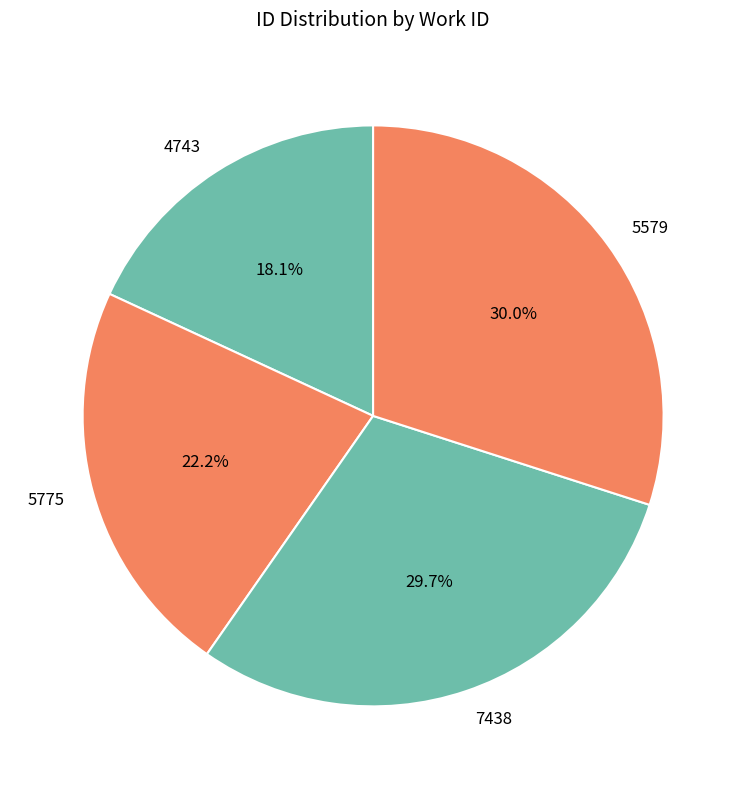

Is there any slice that represents more than half of the pie?

No